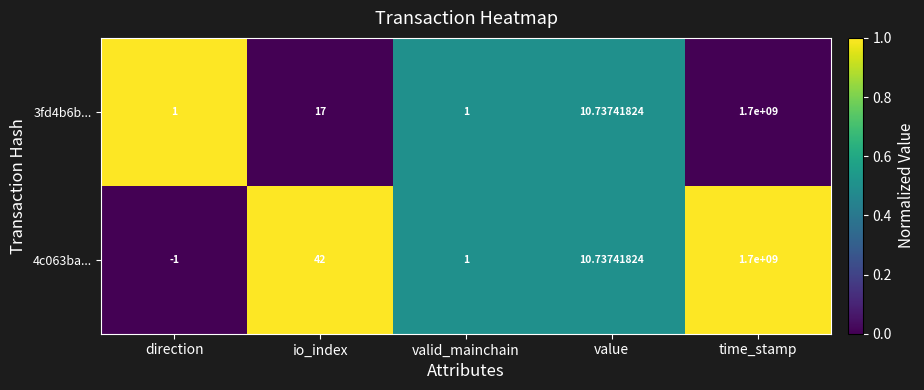

Count the number of data series in this chart.

2